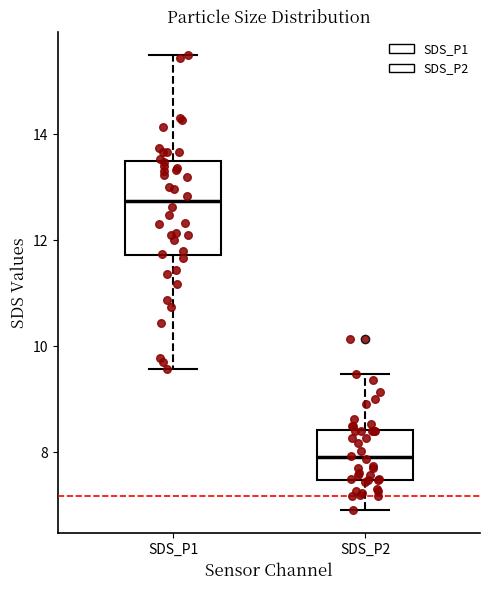

Reading left to right, read every box against the y-axis: the position of its median line, the range the box covers, and the ends of its whiskers. The values are not printed on the chart, so give them approximately, as read against the axis.

SDS_P1: median 12.8, box 11.8 to 13.4, whiskers 9.6 to 15.6
SDS_P2: median 8.0, box 7.4 to 8.4, whiskers 7.0 to 9.4